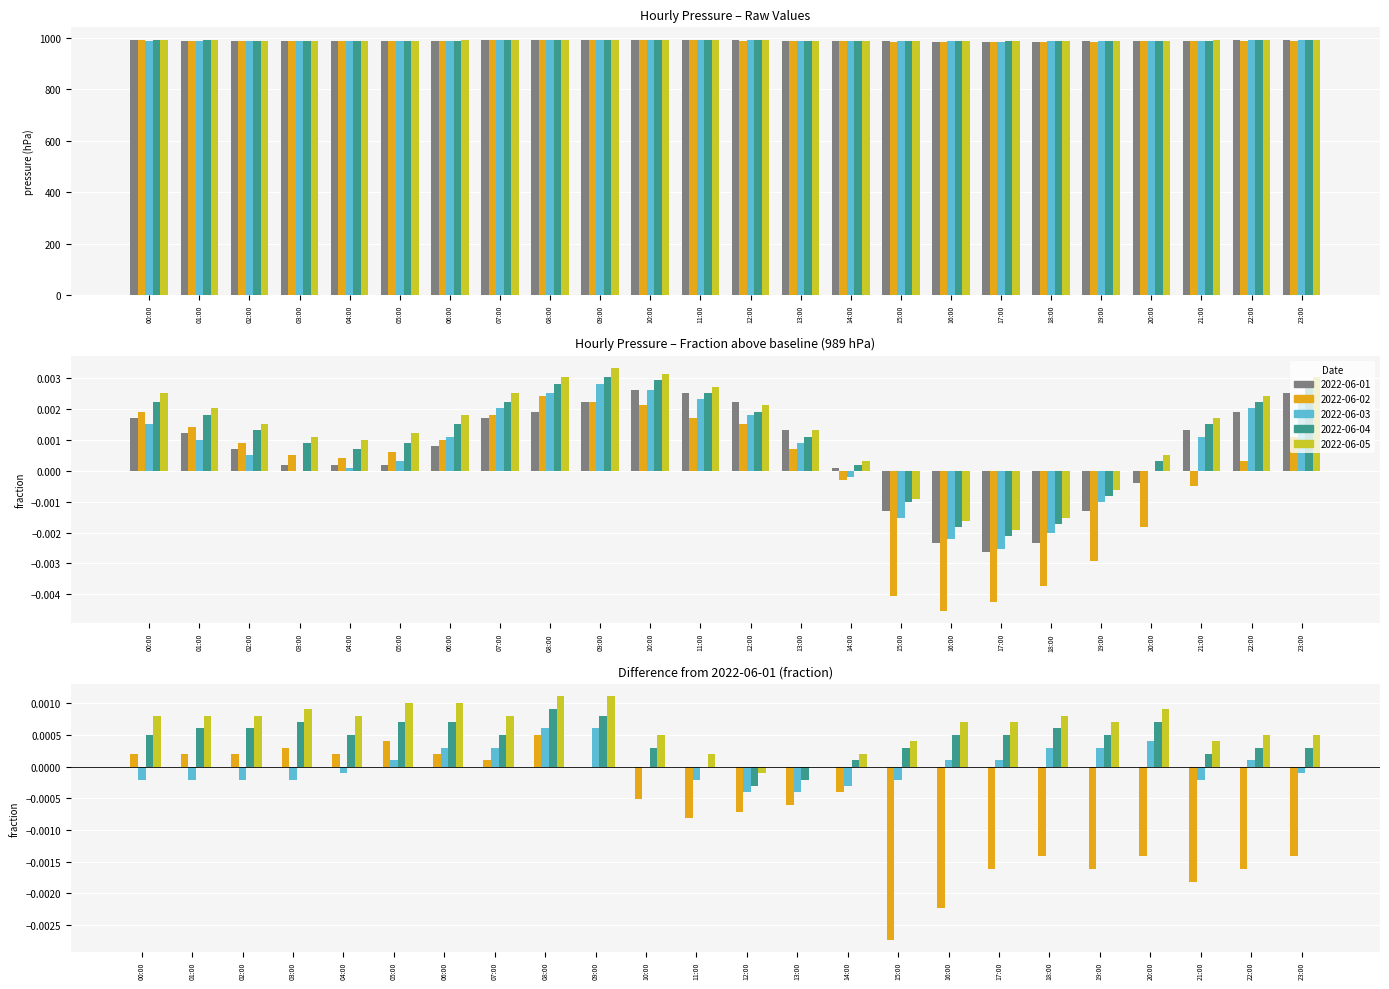

Reading left to right, extract all data points from this chart.

2022-06-02 − 2022-06-01: 00:00=0.0	01:00=0.0	02:00=0.0	03:00=0.0	04:00=0.0	05:00=0.0	06:00=0.0	07:00=0.0	08:00=0.0	09:00=0.0	10:00=-0.0	11:00=-0.0	12:00=-0.0	13:00=-0.0	14:00=-0.0	15:00=-0.0	16:00=-0.0	17:00=-0.0	18:00=-0.0	19:00=-0.0	20:00=-0.0	21:00=-0.0	22:00=-0.0	23:00=-0.0
2022-06-03 − 2022-06-01: 00:00=-0.0	01:00=-0.0	02:00=-0.0	03:00=-0.0	04:00=-0.0	05:00=0.0	06:00=0.0	07:00=0.0	08:00=0.0	09:00=0.0	10:00=0.0	11:00=-0.0	12:00=-0.0	13:00=-0.0	14:00=-0.0	15:00=-0.0	16:00=0.0	17:00=0.0	18:00=0.0	19:00=0.0	20:00=0.0	21:00=-0.0	22:00=0.0	23:00=-0.0
2022-06-04 − 2022-06-01: 00:00=0.0	01:00=0.0	02:00=0.0	03:00=0.0	04:00=0.0	05:00=0.0	06:00=0.0	07:00=0.0	08:00=0.0	09:00=0.0	10:00=0.0	11:00=0.0	12:00=-0.0	13:00=-0.0	14:00=0.0	15:00=0.0	16:00=0.0	17:00=0.0	18:00=0.0	19:00=0.0	20:00=0.0	21:00=0.0	22:00=0.0	23:00=0.0
2022-06-05 − 2022-06-01: 00:00=0.0	01:00=0.0	02:00=0.0	03:00=0.0	04:00=0.0	05:00=0.0	06:00=0.0	07:00=0.0	08:00=0.0	09:00=0.0	10:00=0.0	11:00=0.0	12:00=-0.0	13:00=0.0	14:00=0.0	15:00=0.0	16:00=0.0	17:00=0.0	18:00=0.0	19:00=0.0	20:00=0.0	21:00=0.0	22:00=0.0	23:00=0.0